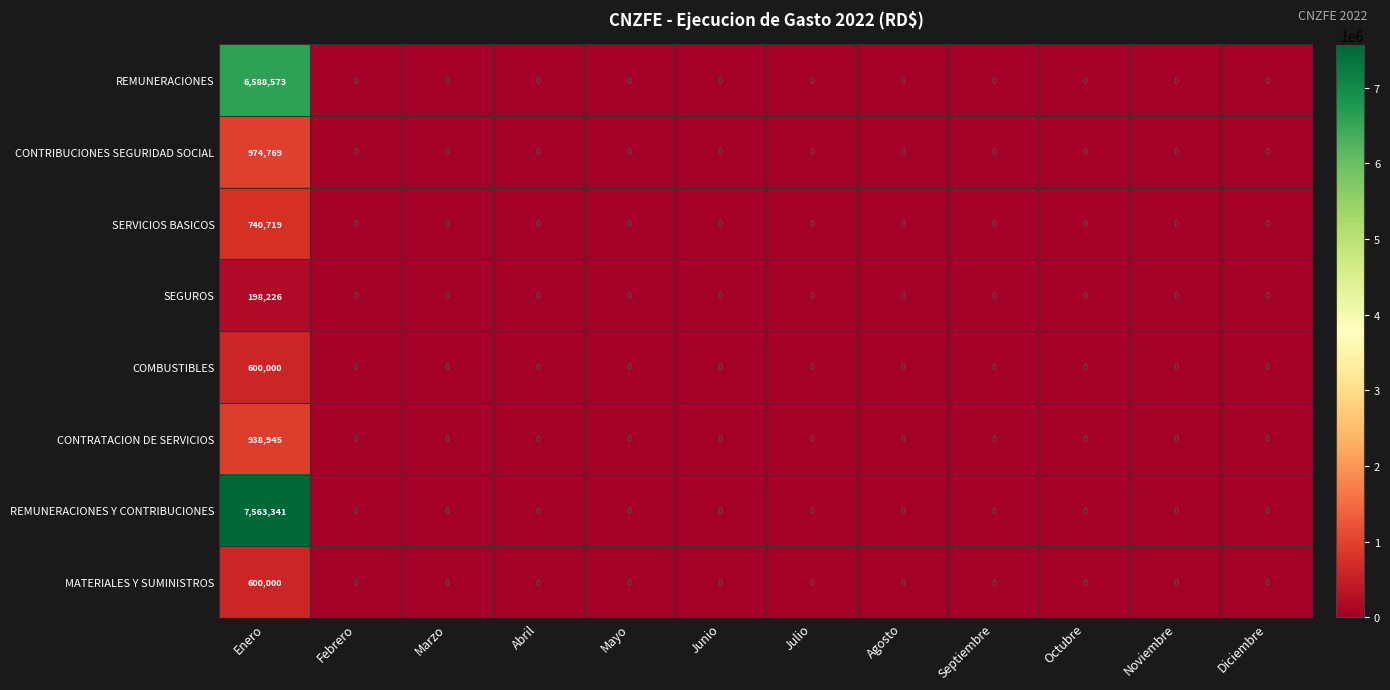

Which series has the largest range (max minus min)?

REMUNERACIONES Y CONTRIBUCIONES